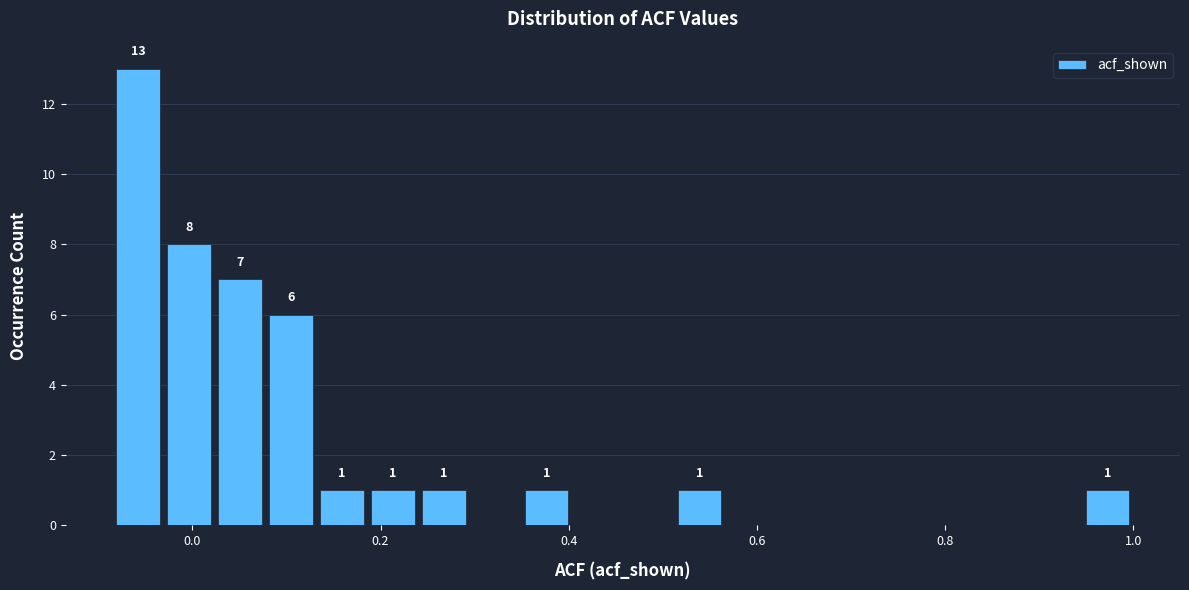

Around what value on the x-axis is the tallest bar? Give the approximate position of its centre, as read against the axis.

-0.06